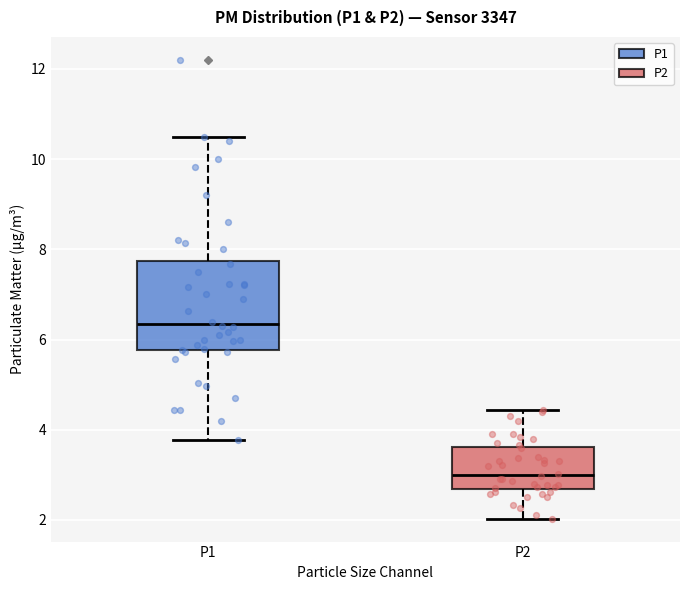

Reading left to right, transcribe this box plot: for each box, give where its median line is, the range the box spans, and where its two whiskers end, as read against the y-axis. The values are not printed on the chart, so give them approximately, as read against the axis.

P1: median 6.4, box 5.8 to 7.8, whiskers 3.8 to 10.6
P2: median 3.0, box 2.6 to 3.6, whiskers 2.0 to 4.4